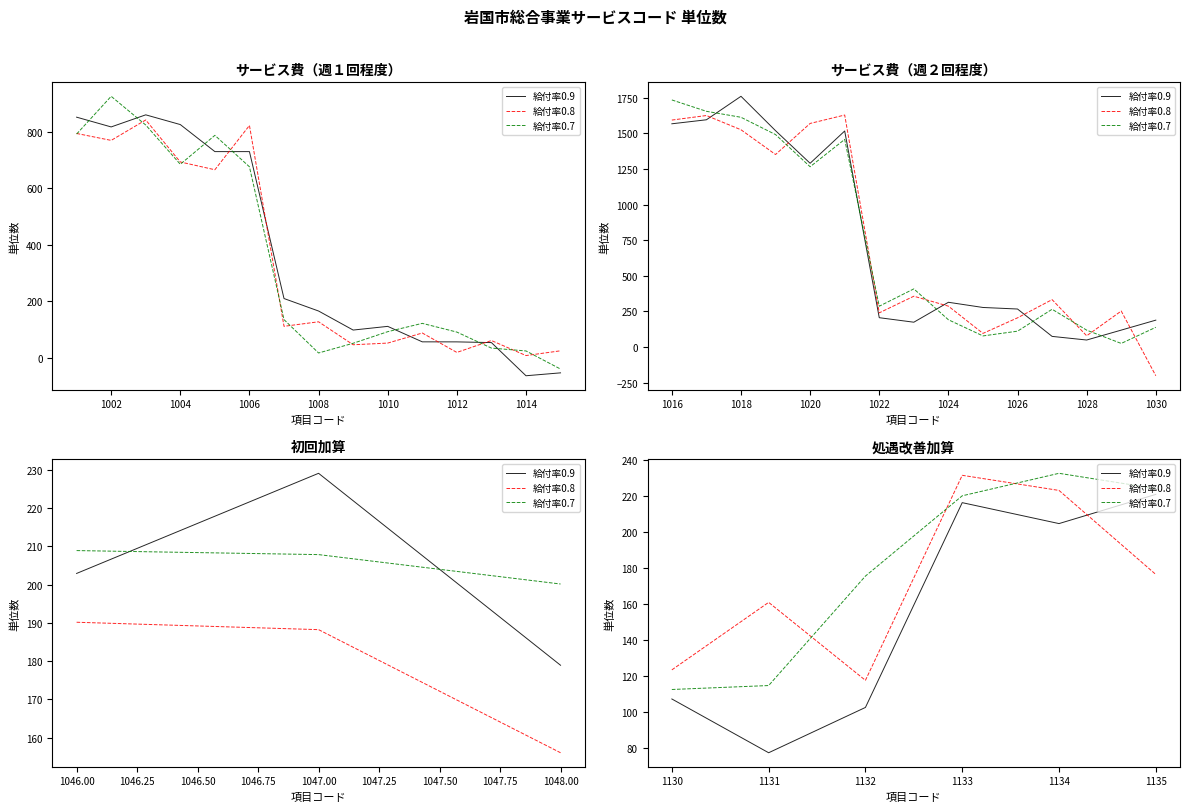

What is the sum of all 給付率0.7 values?

1079.2